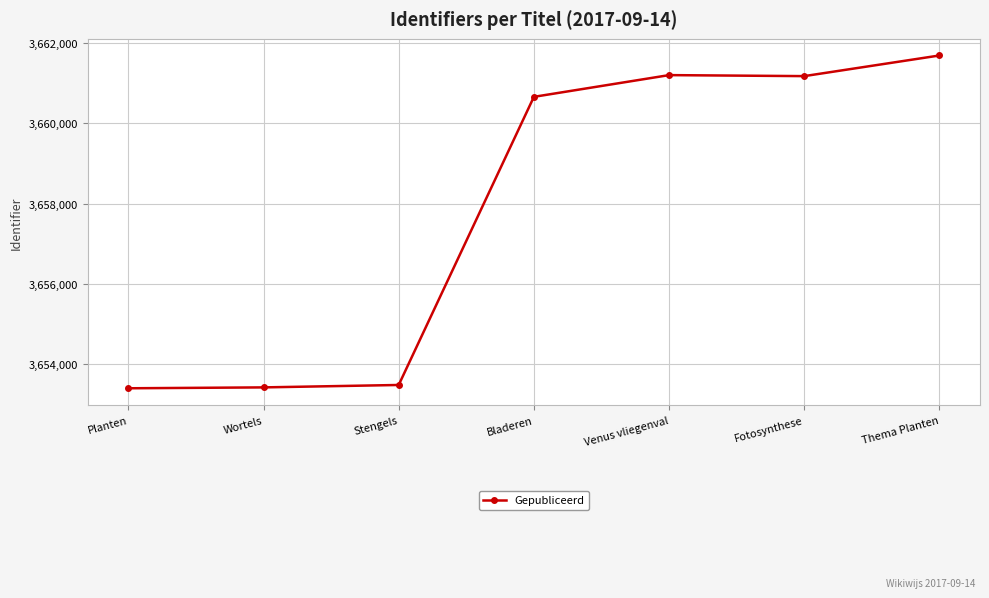

What is the ratio of the value at Planten to the value at Wortels?

1.0